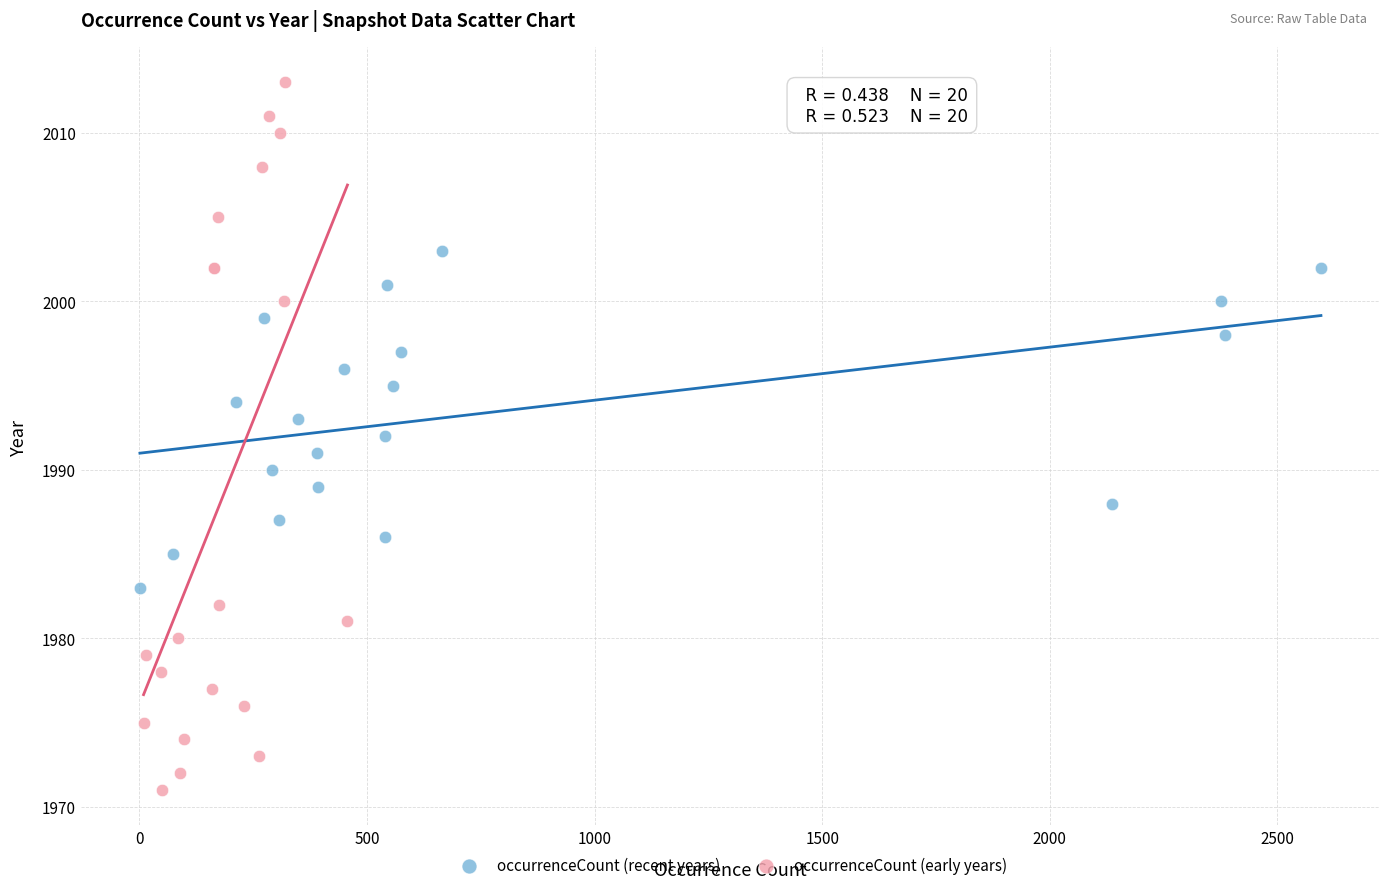

Which series reaches the maximum Y coordinate?

occurrenceCount (early years)